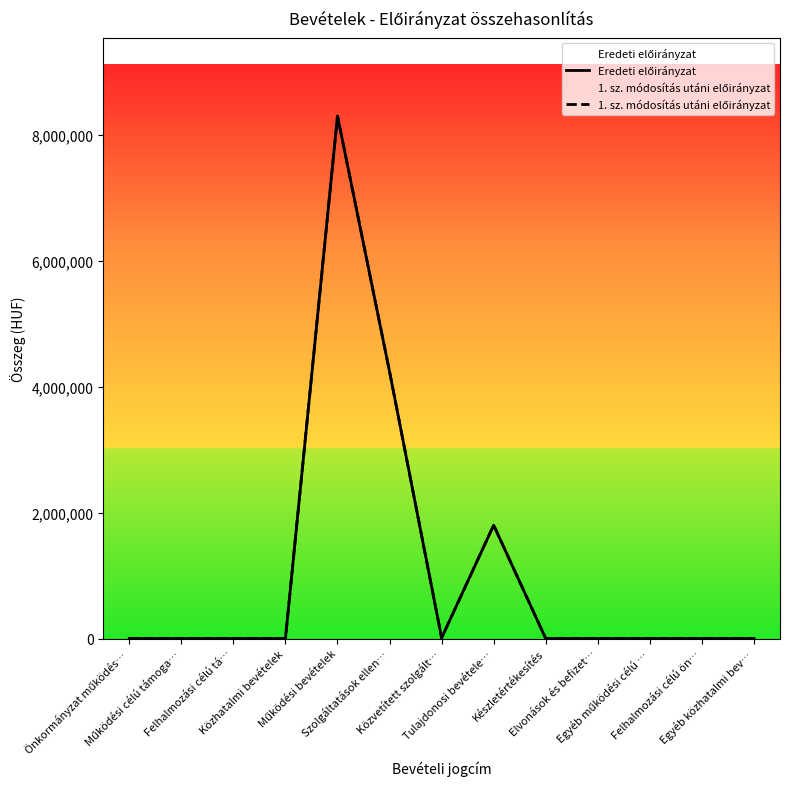

Between Működési célú támoga… and Felhalmozási célú tá…, which is larger?

Működési célú támoga…